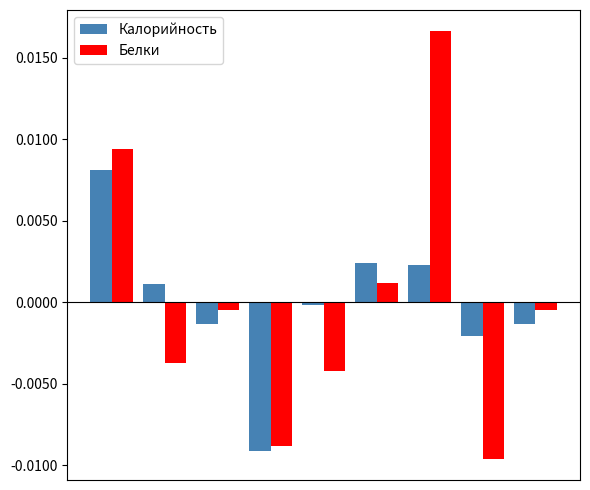

Which series has the largest range (max minus min)?

Белки